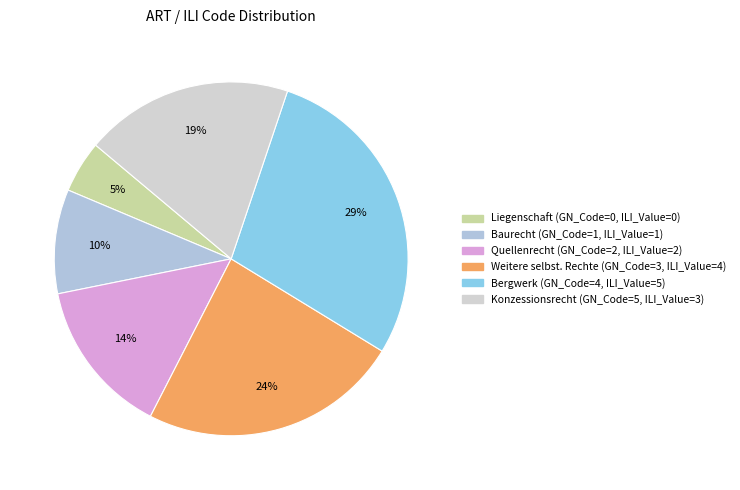

To the nearest percent, what is the average slice percentage?

17%